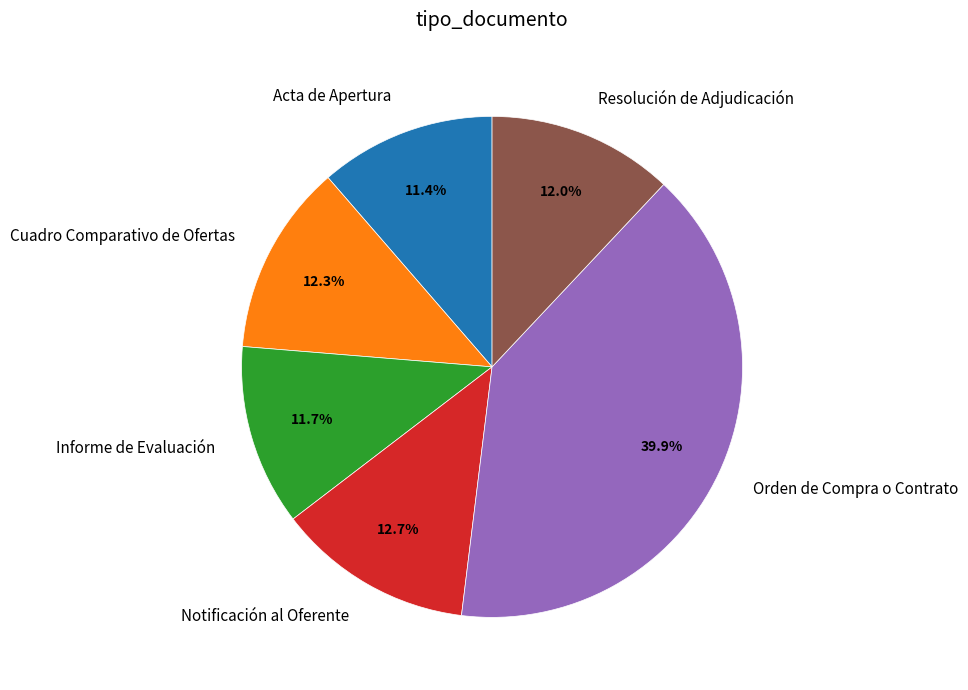

Approximately how many times larger is the value at Resolución de Adjudicación compared to Orden de Compra o Contrato?

0.3